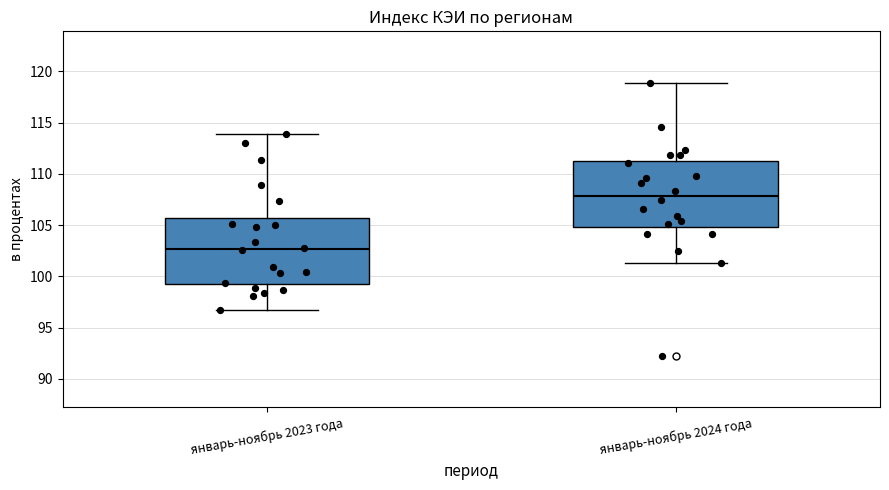

Where does the upper whisker of the box for январь-ноябрь 2023 года end on the y-axis? The values are not printed on the chart, so give them approximately, as read against the axis.

114.0